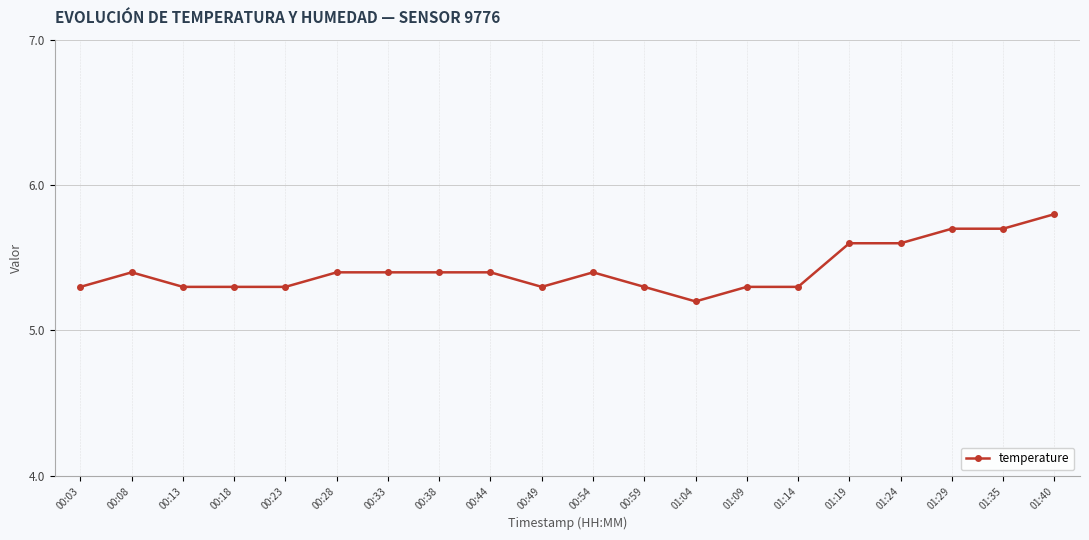

The chart shows a value of 5.7 at 01:29. True or false?

True